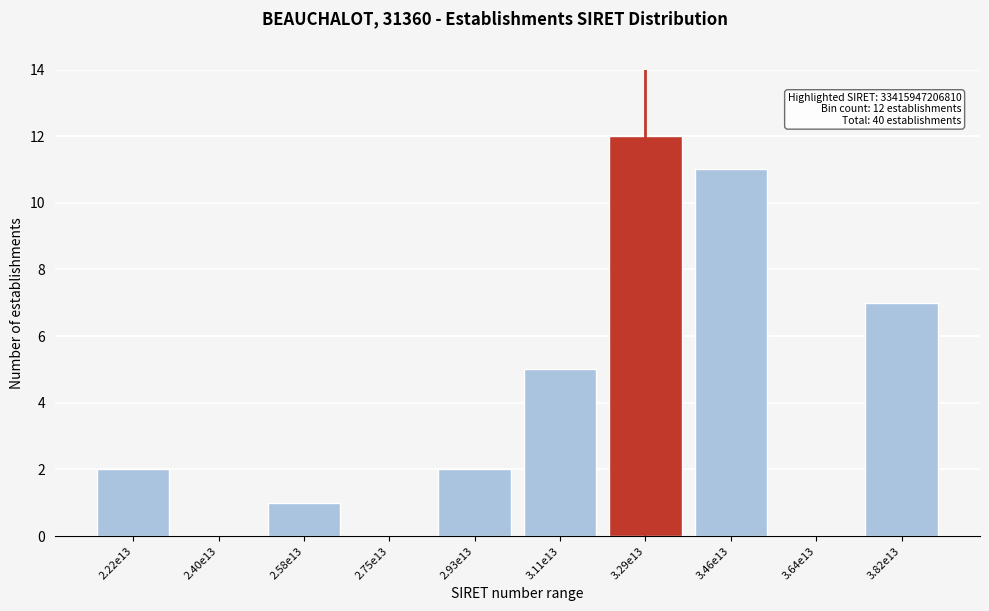

Reading left to right, what are all the values shown in this chart?

2.22e13=2	2.40e13=0	2.58e13=1	2.75e13=0	2.93e13=2	3.11e13=5	3.29e13=12	3.46e13=11	3.64e13=0	3.82e13=7